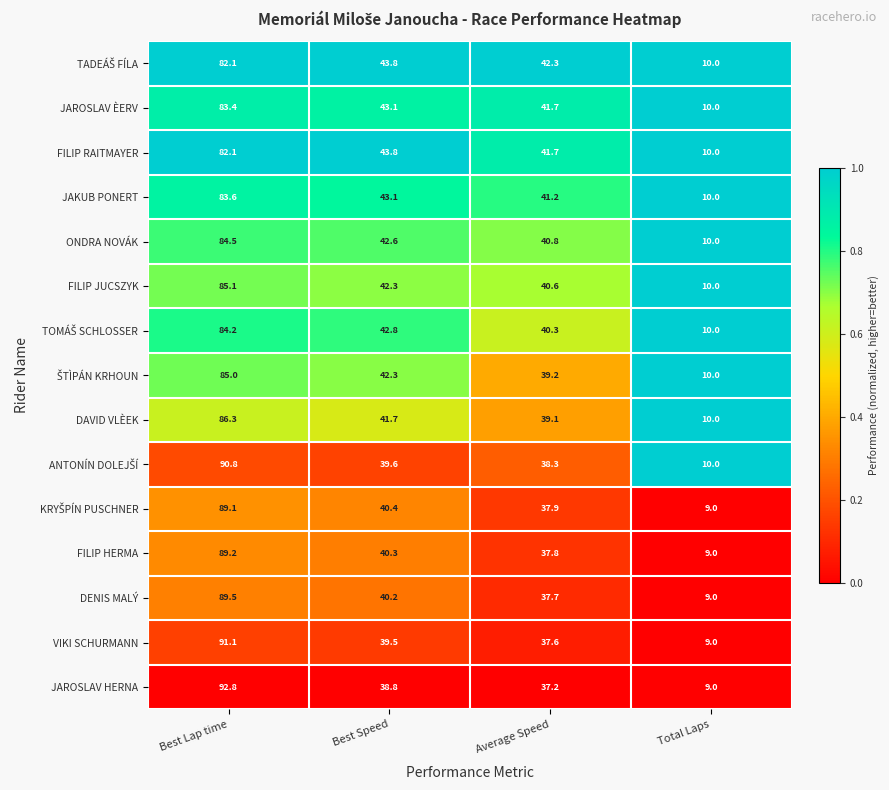

What is the minimum value shown in the chart?

9.0